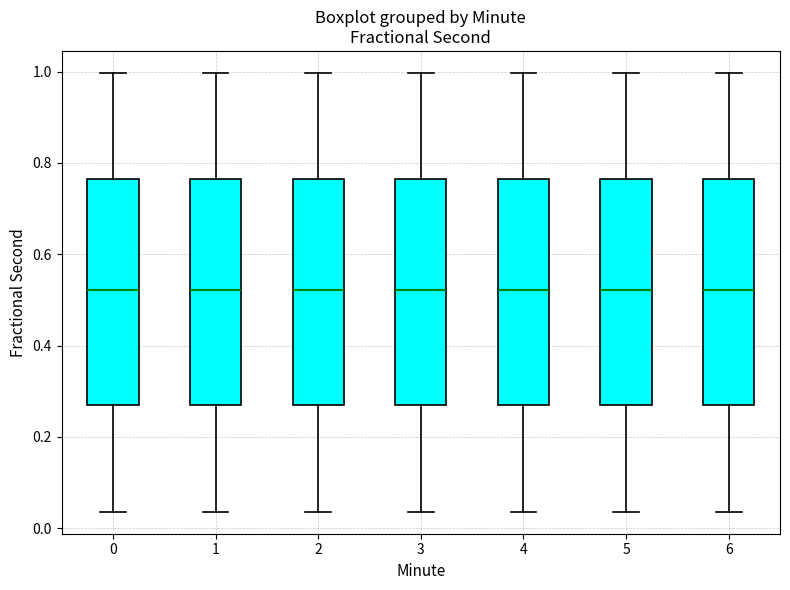

Reading left to right, transcribe this box plot: for each box, give where its median line is, the range the box spans, and where its two whiskers end, as read against the y-axis. The values are not printed on the chart, so give them approximately, as read against the axis.

0: median 0.52, box 0.26 to 0.76, whiskers 0.04 to 1.00
1: median 0.52, box 0.26 to 0.76, whiskers 0.04 to 1.00
2: median 0.52, box 0.26 to 0.76, whiskers 0.04 to 1.00
3: median 0.52, box 0.26 to 0.76, whiskers 0.04 to 1.00
4: median 0.52, box 0.26 to 0.76, whiskers 0.04 to 1.00
5: median 0.52, box 0.26 to 0.76, whiskers 0.04 to 1.00
6: median 0.52, box 0.26 to 0.76, whiskers 0.04 to 1.00